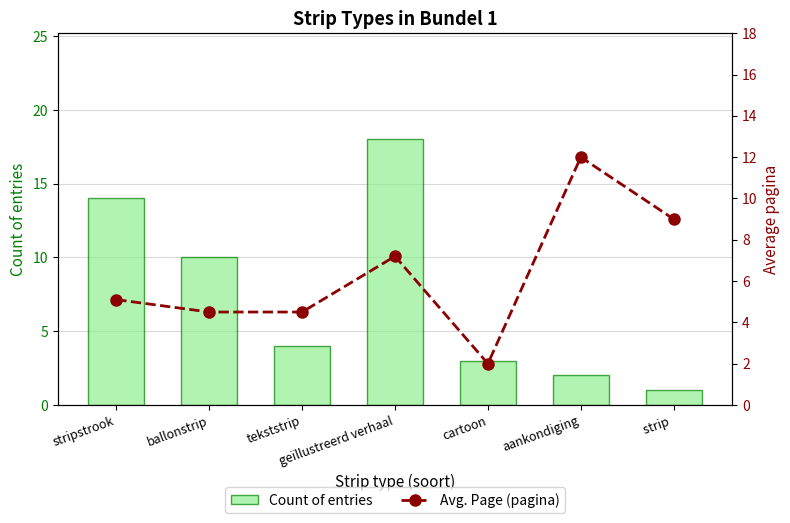

How many data points does each series have?

7